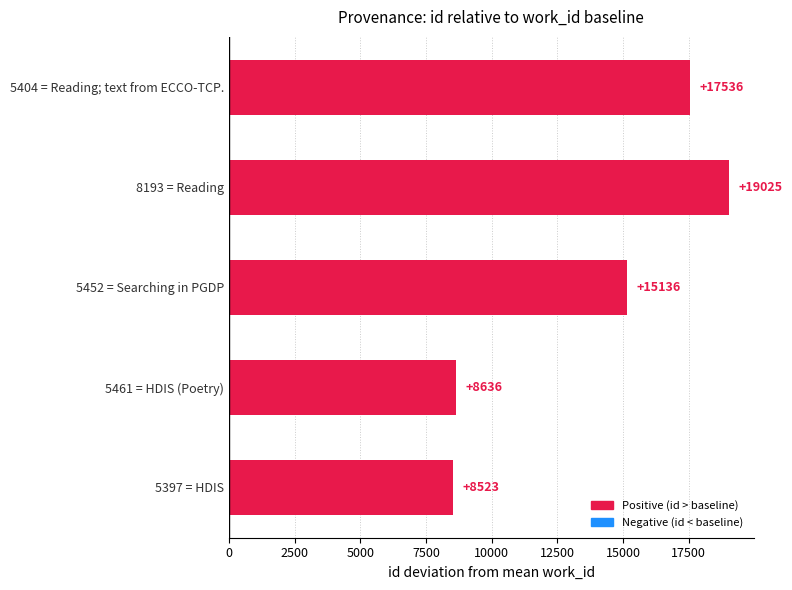

How many values are below 15135?

2